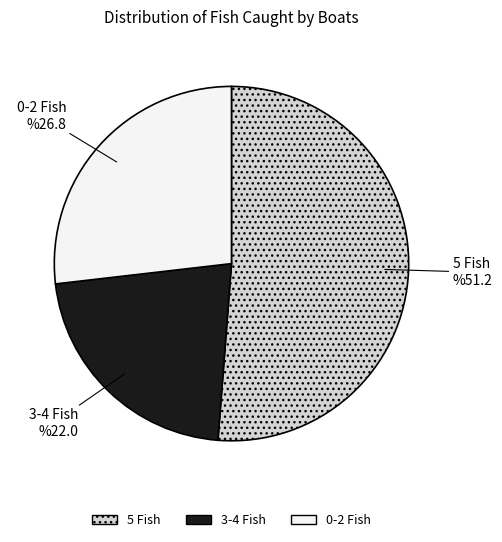

Combined, do 0-2 Fish and 5 Fish account for over 50%?

Yes